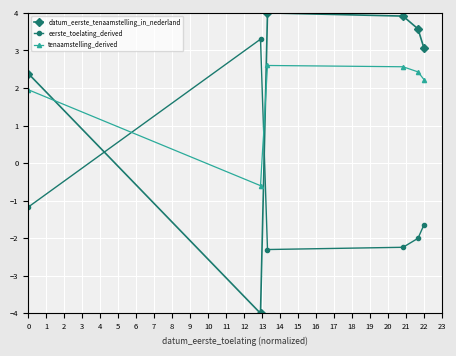

True or false: eerste_toelating_derived and datum_eerste_tenaamstelling_in_nederland intersect in this chart.

True